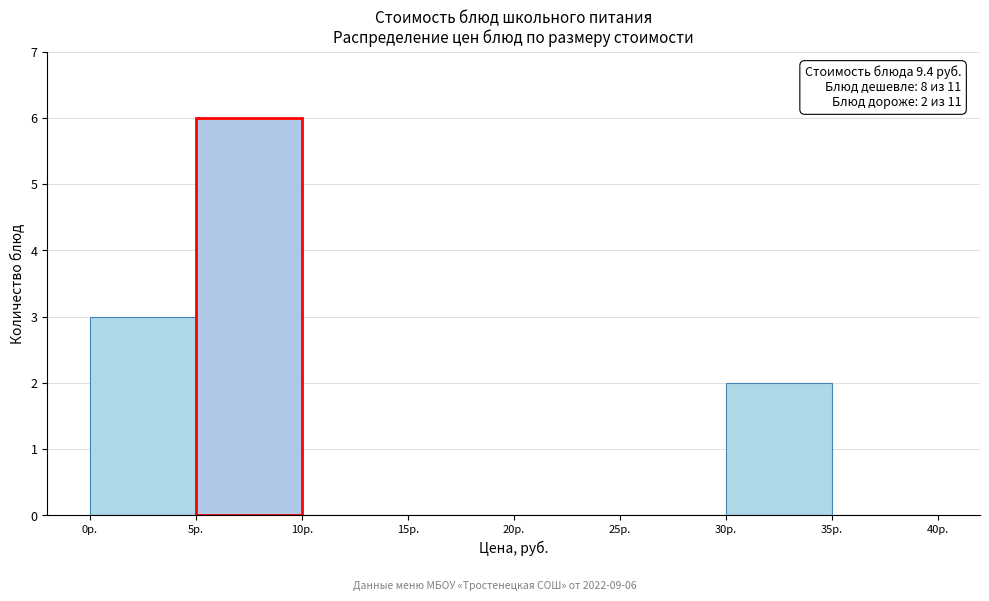

Over which range of the x-axis is the bar tallest?

5 to 10